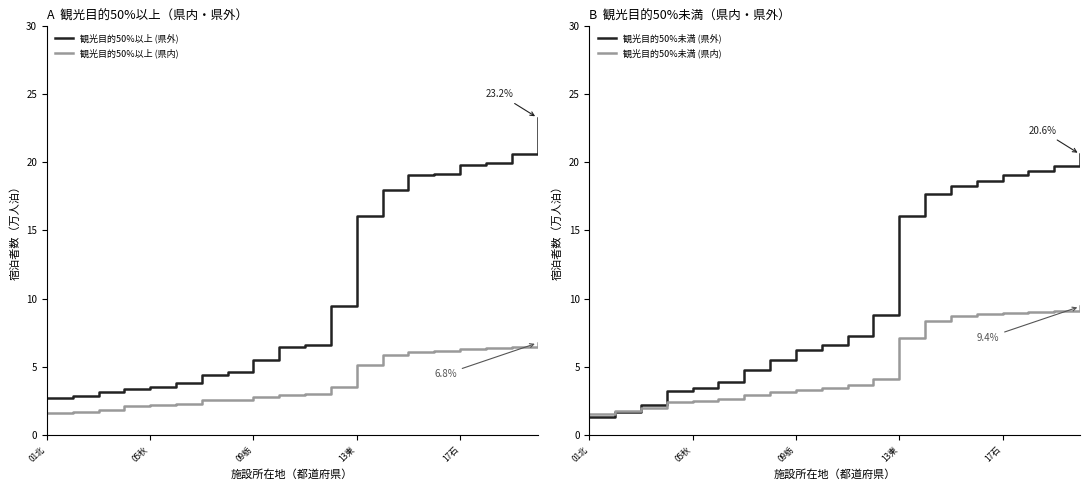

What is the maximum value for 観光目的50%以上 (県内)?

6.8